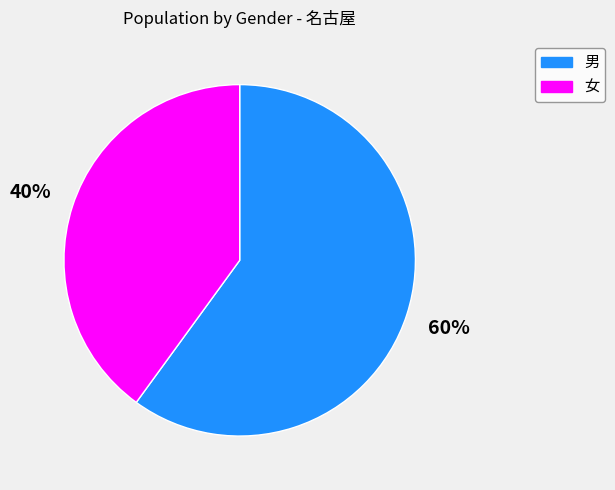

Does 男 account for over 50% of the chart?

Yes